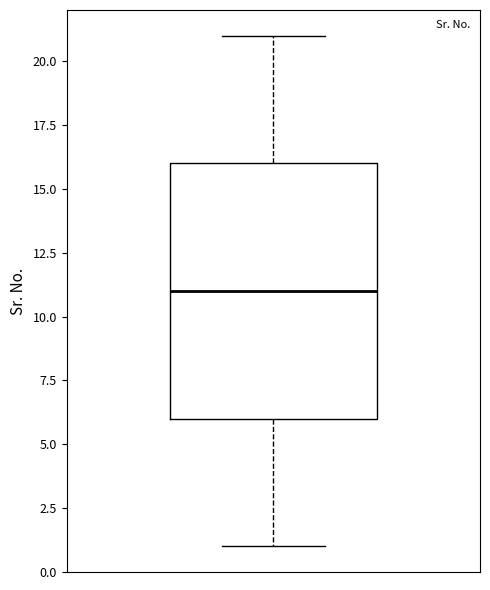

Where does the lower whisker of the box end on the y-axis? The values are not printed on the chart, so give them approximately, as read against the axis.

1